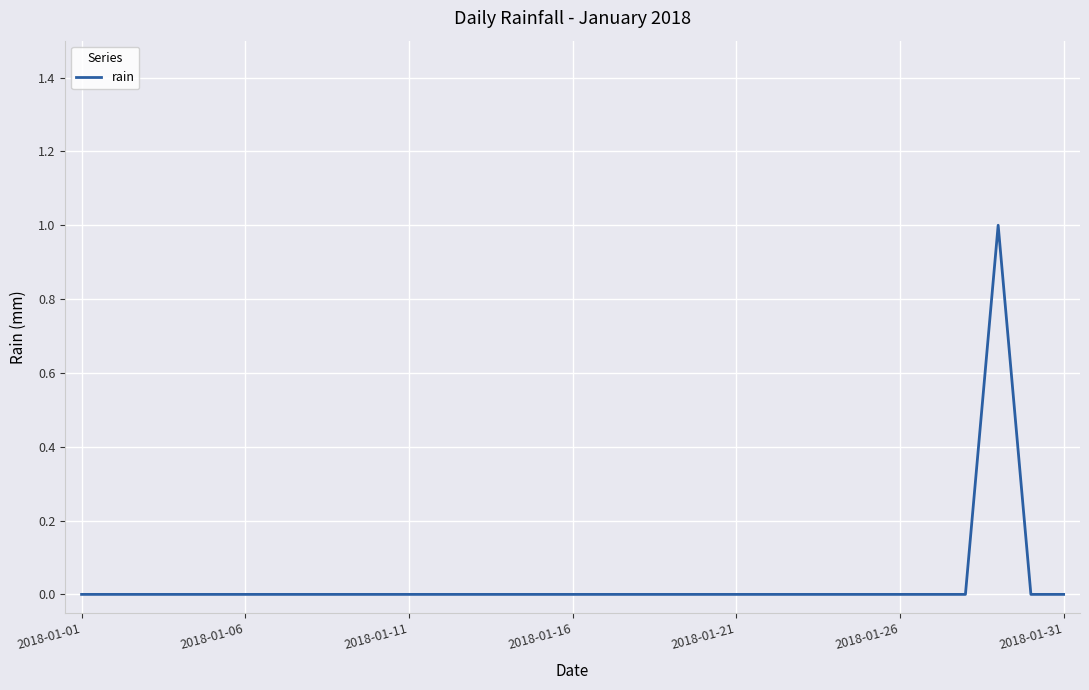

How many lines are shown in the chart?

1